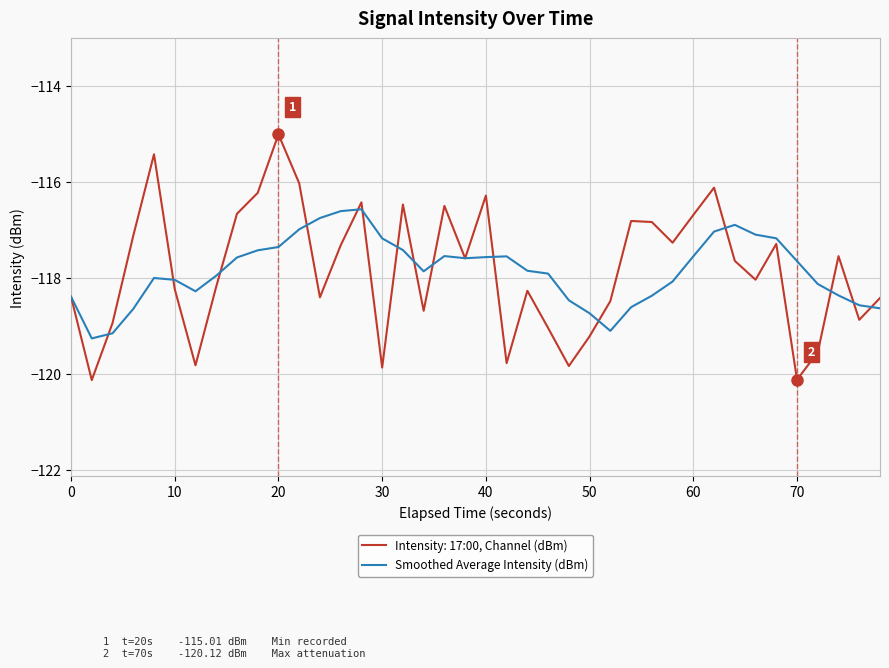

Which series has the largest range (max minus min)?

Intensity: 17:00, Channel (dBm)